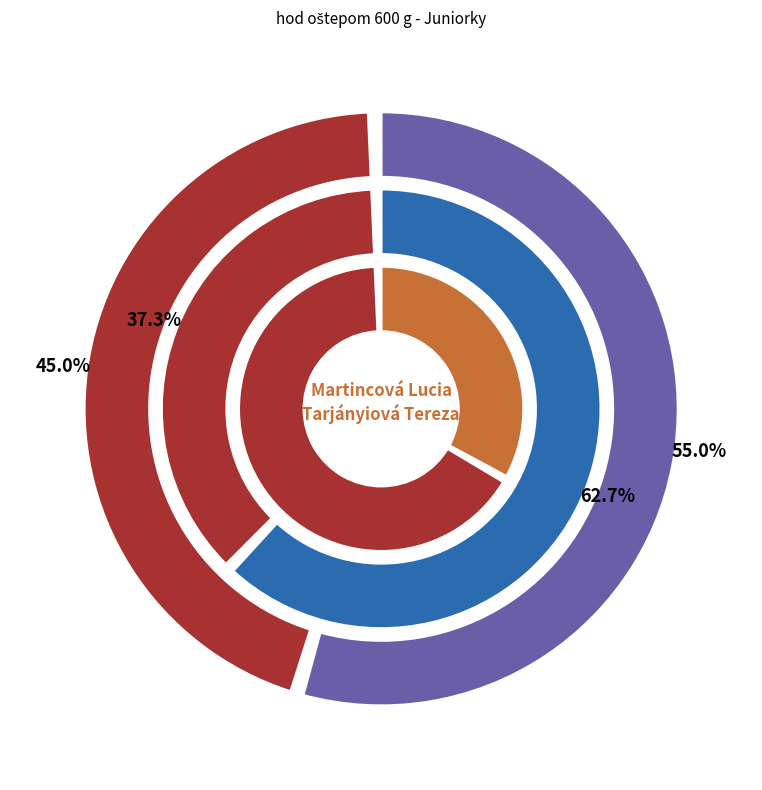

The Martincová Lucia slice represents 55% of the pie. True or false?

True